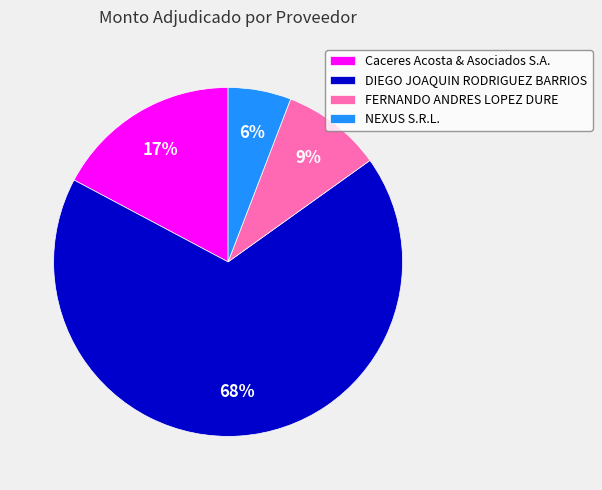

Rank the categories by value from highest to lowest.

DIEGO JOAQUIN RODRIGUEZ BARRIOS, Caceres Acosta & Asociados S.A., FERNANDO ANDRES LOPEZ DURE, NEXUS S.R.L.